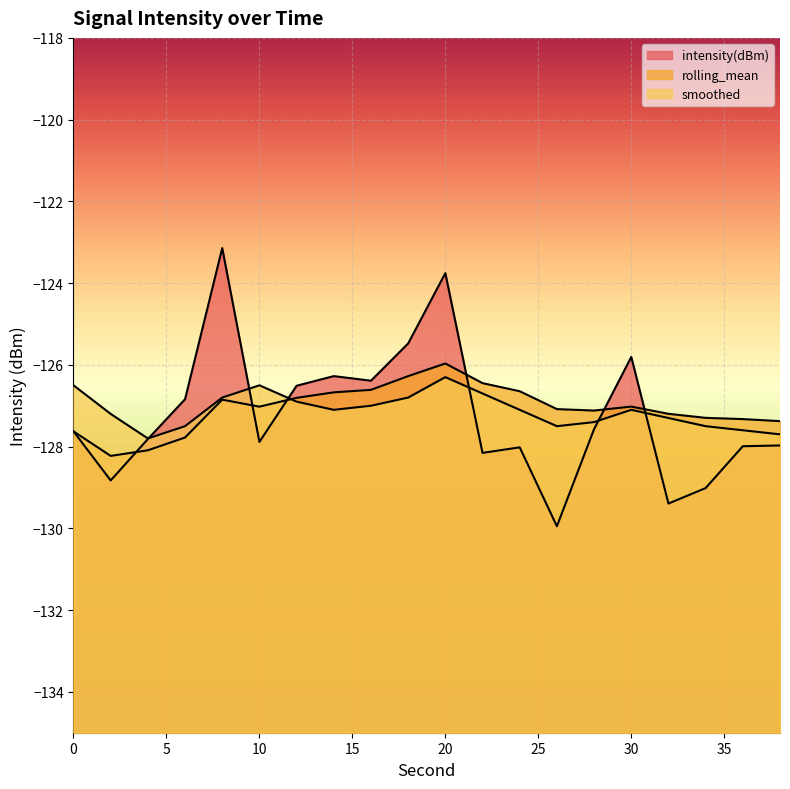

What is the difference between the maximum and second lowest values in the intensity(dBm) series?

6.2